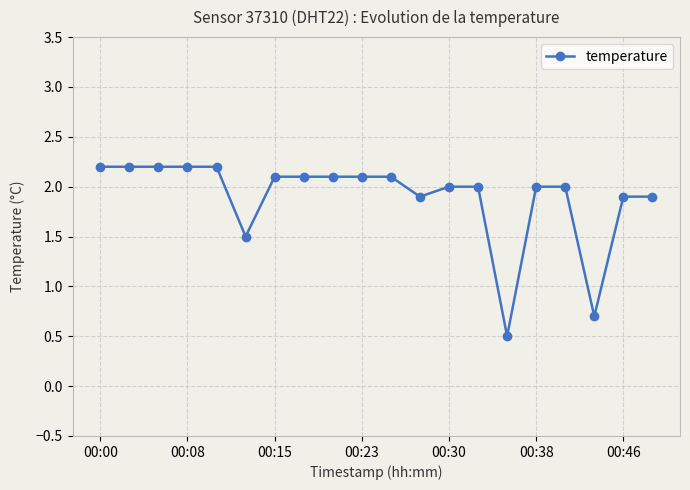

Reading left to right, what are all the values shown in this chart?

2.2	2.2	2.2	2.2	2.2	1.5	2.1	2.1	2.1	2.1	2.1	1.9	2.0	2.0	0.5	2.0	2.0	0.7	1.9	1.9